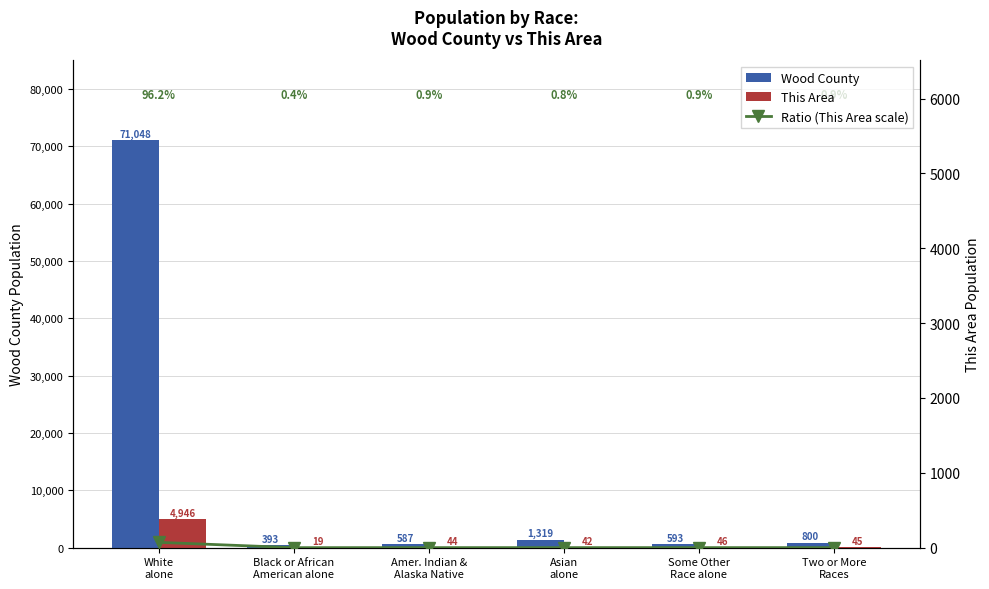

How many groups of bars are there?

6